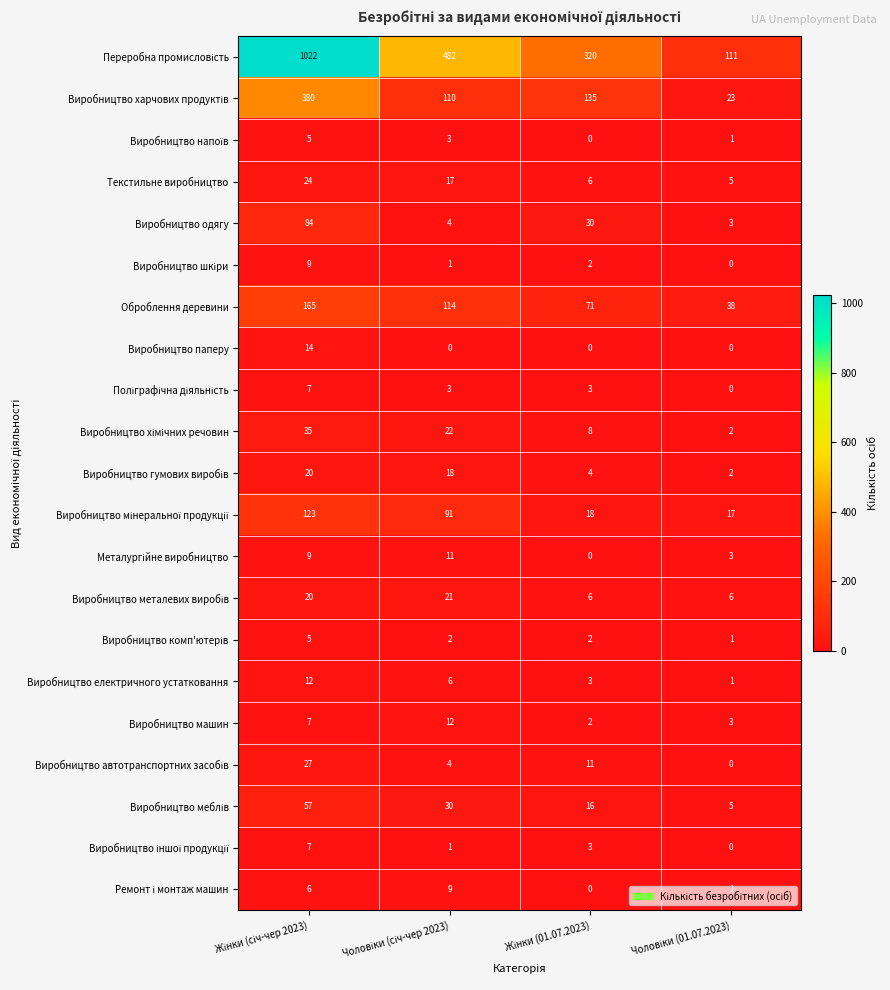

What is the sum of all Виробництво машин values?

24